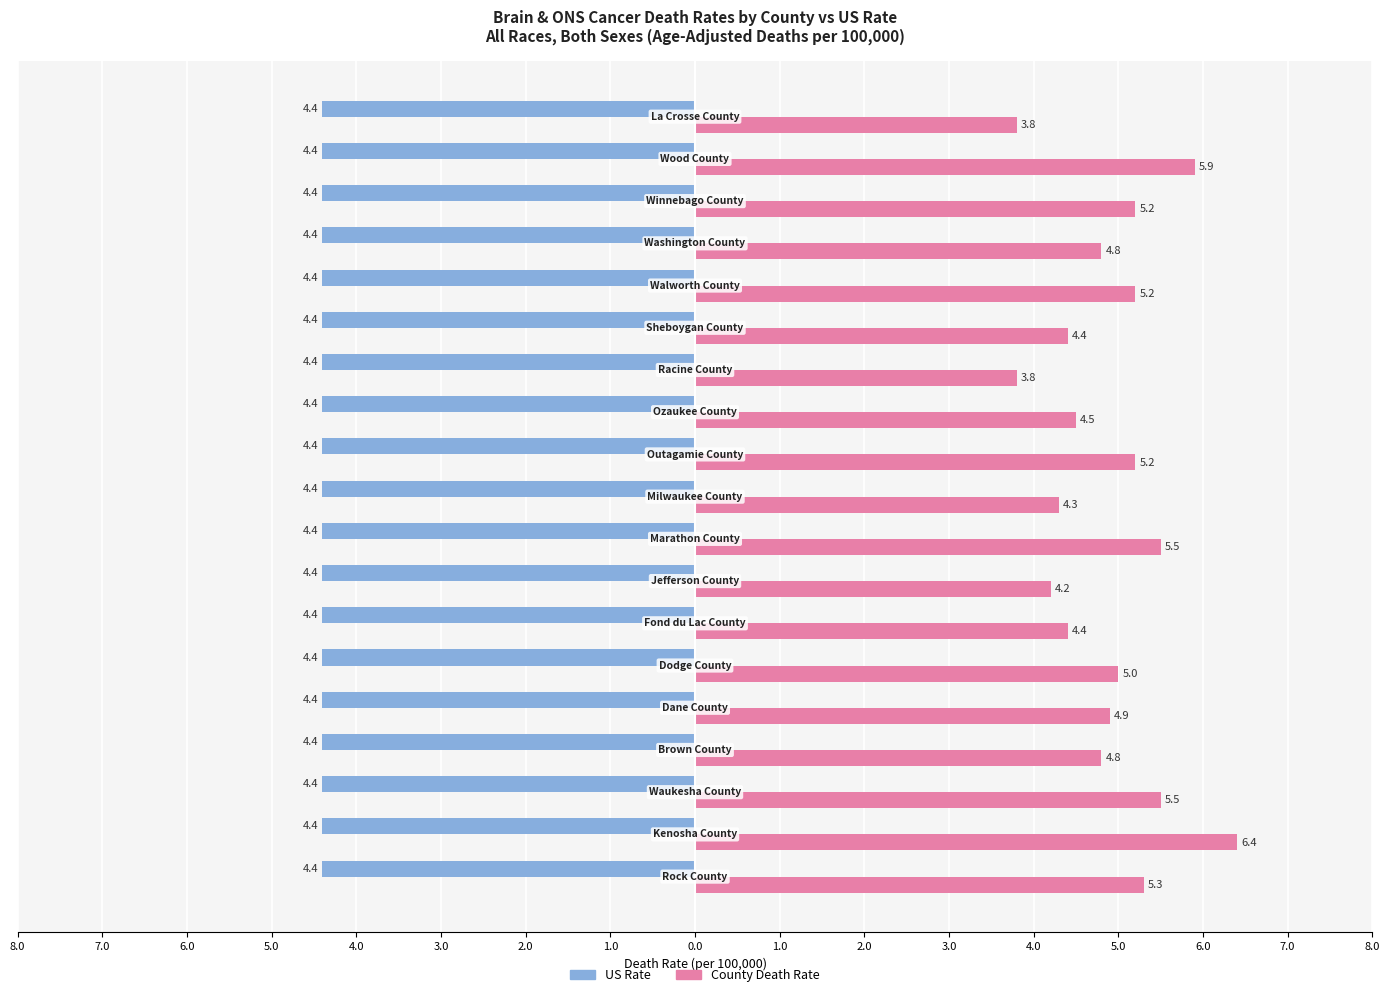

What are all the series names shown in the legend?

US Rate, County Death Rate